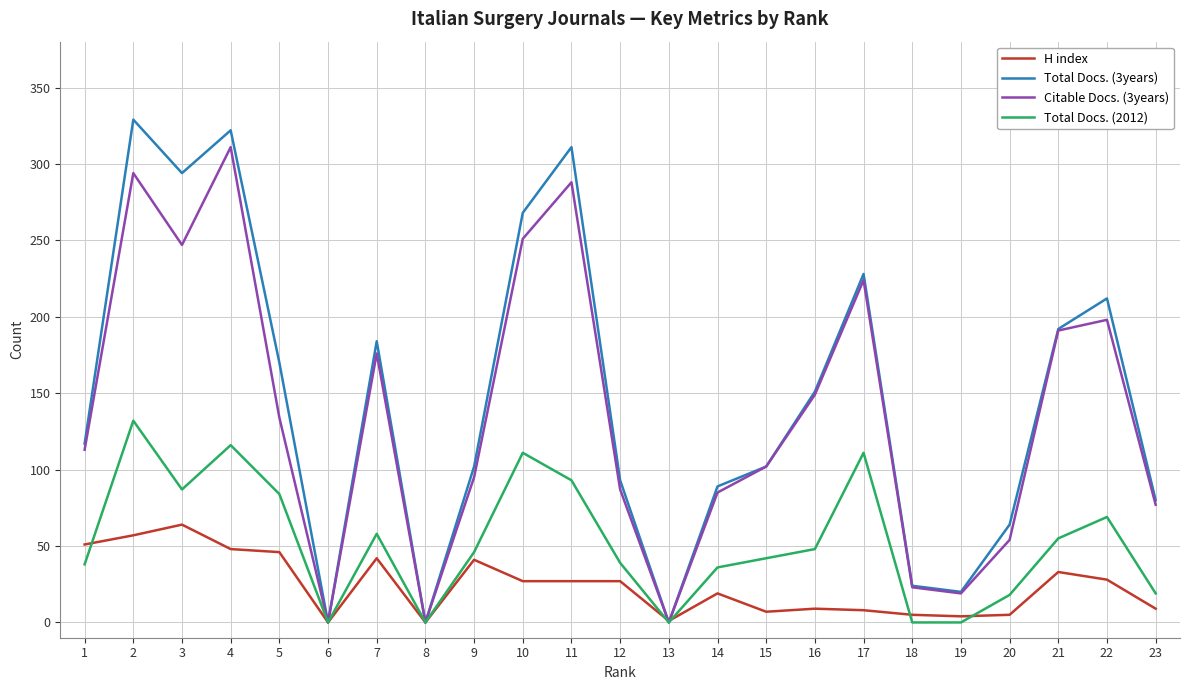

At how many categories does at least one series exceed 106?

12